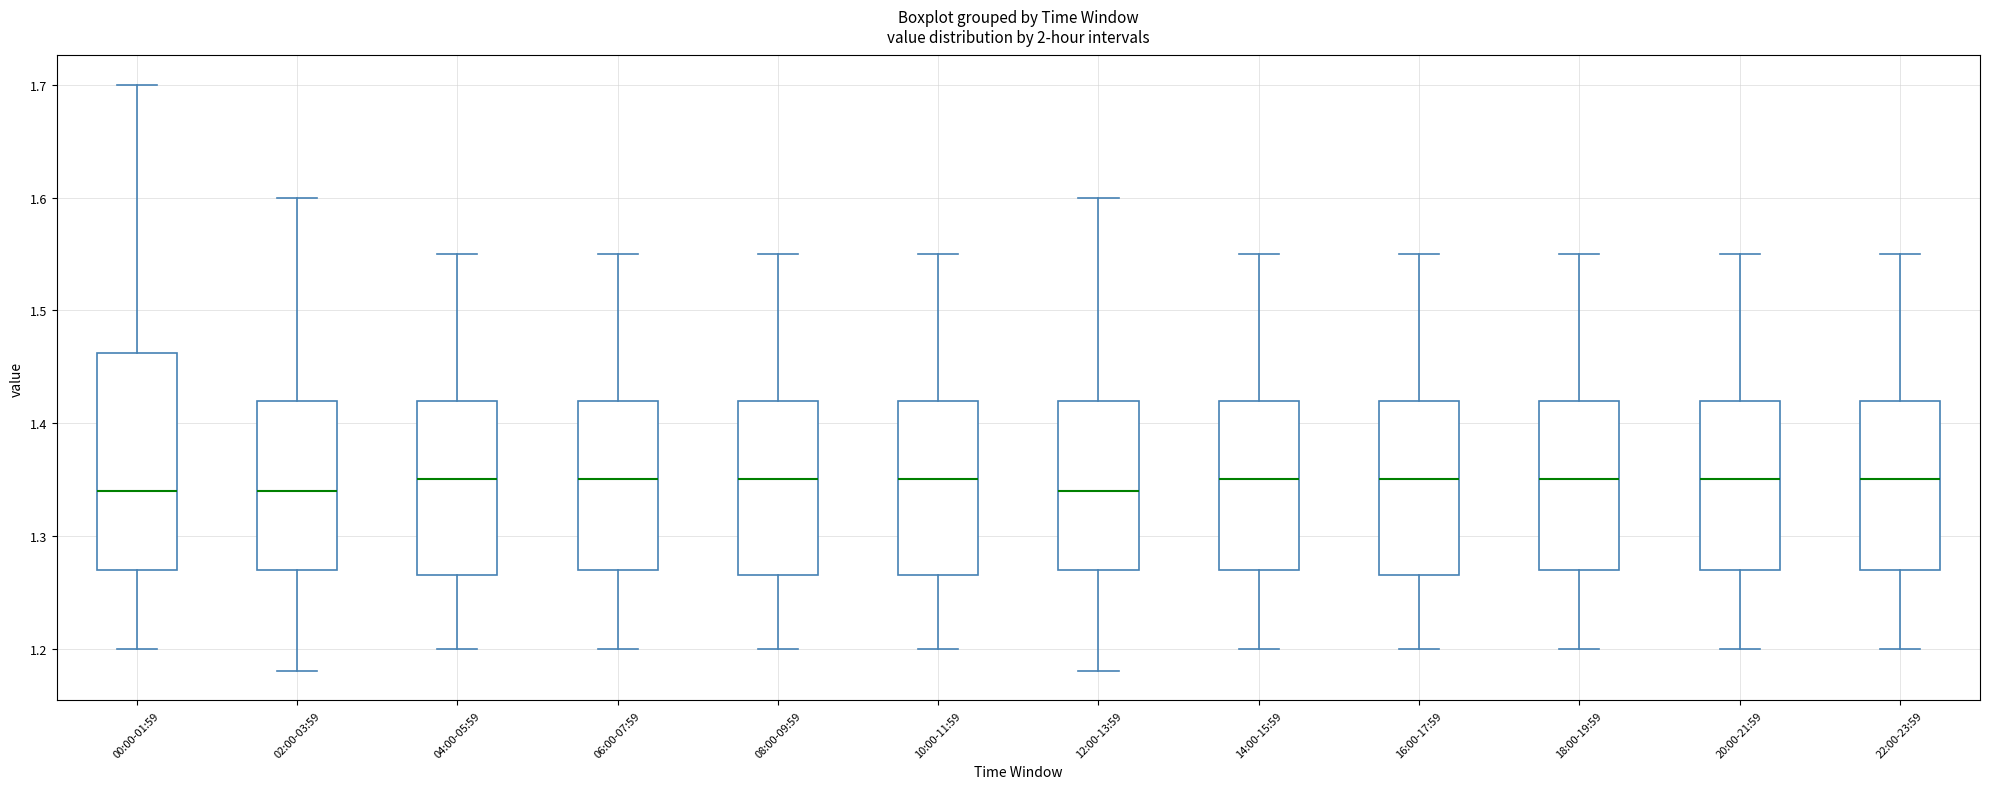

Where is the lower edge of the box for 20:00-21:59 on the y-axis? The values are not printed on the chart, so give them approximately, as read against the axis.

1.27